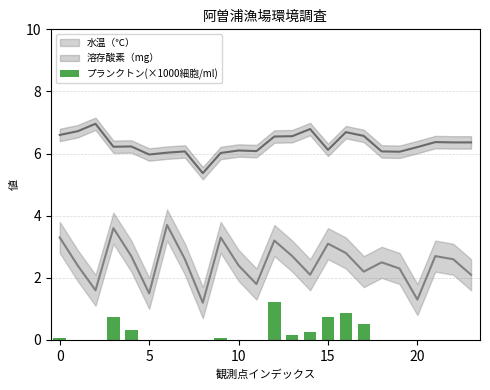

What is the label of the 21st bar from the left?

20